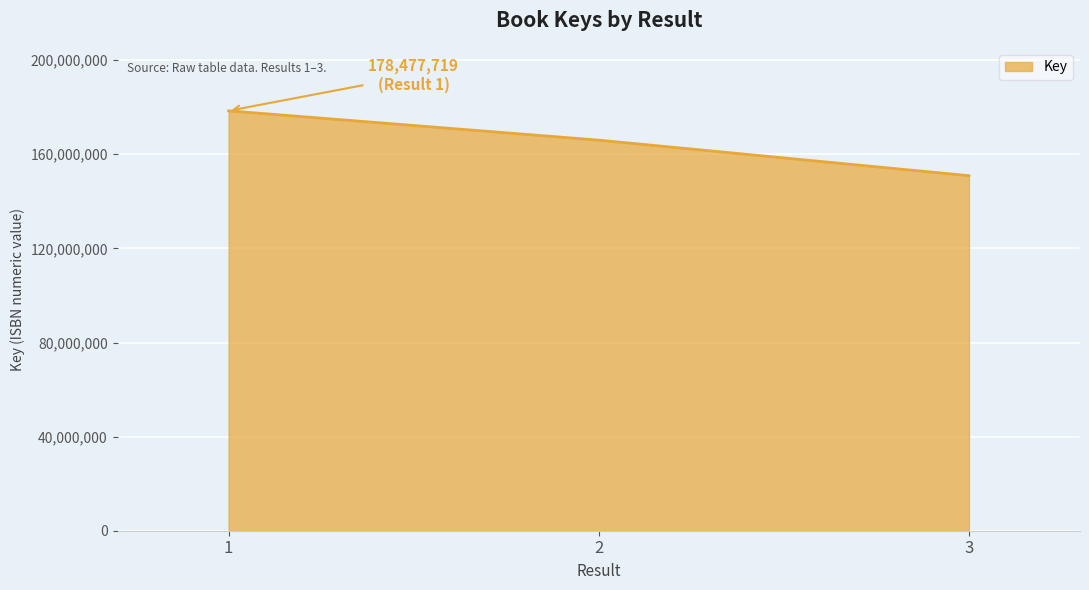

Where is the data nearest to the value 164692345?

2